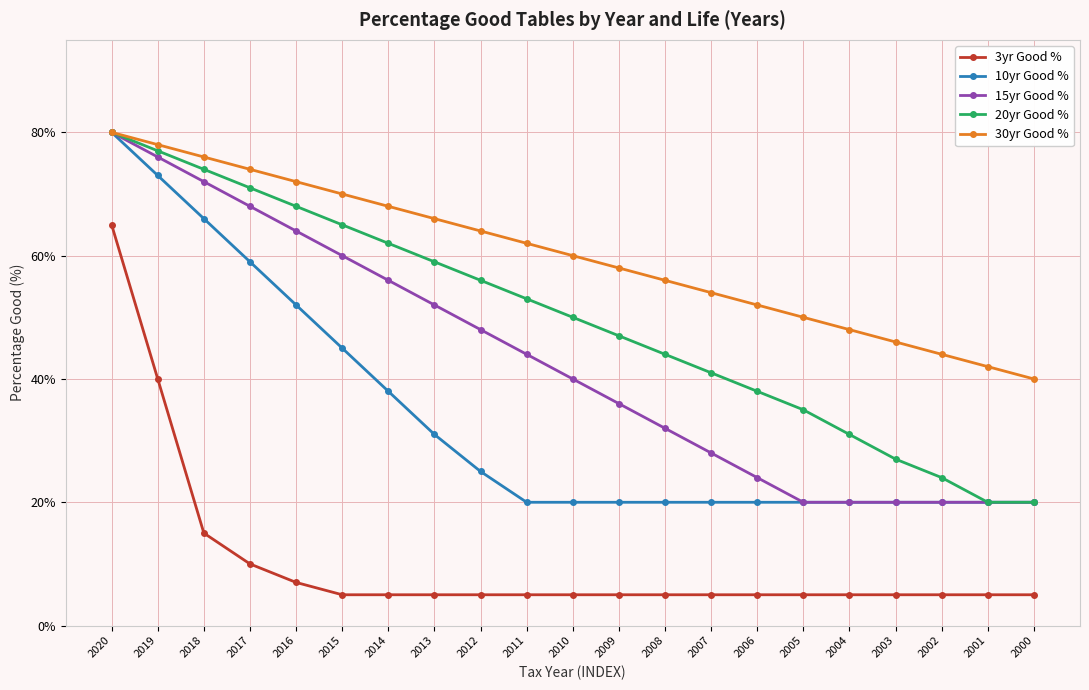

What is the difference between the highest and lowest values at 2005?

45